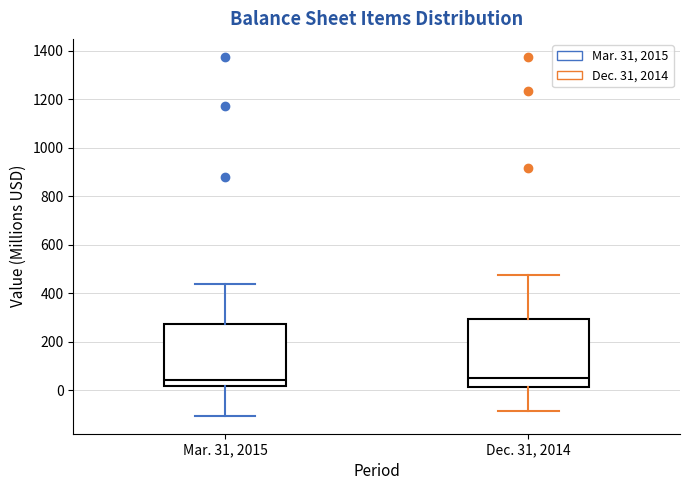

Which box is the tallest, from its lower edge to its upper edge?

Dec. 31, 2014